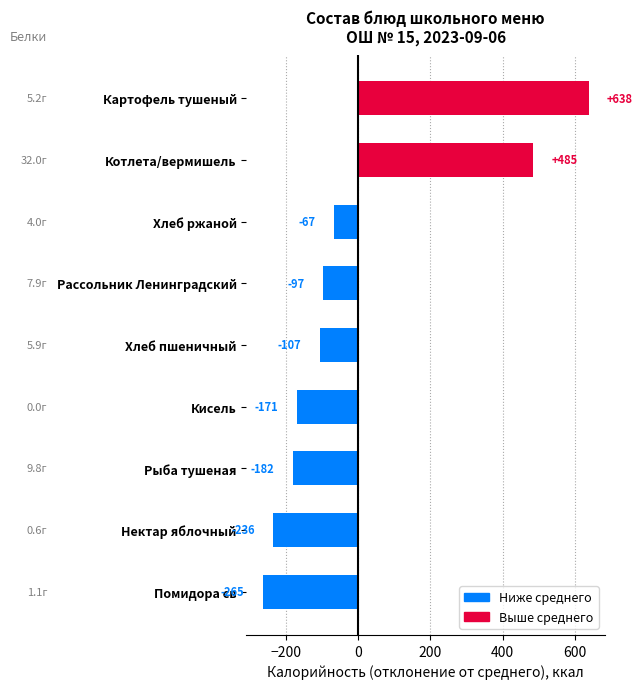

What is the greatest value displayed?

638.4